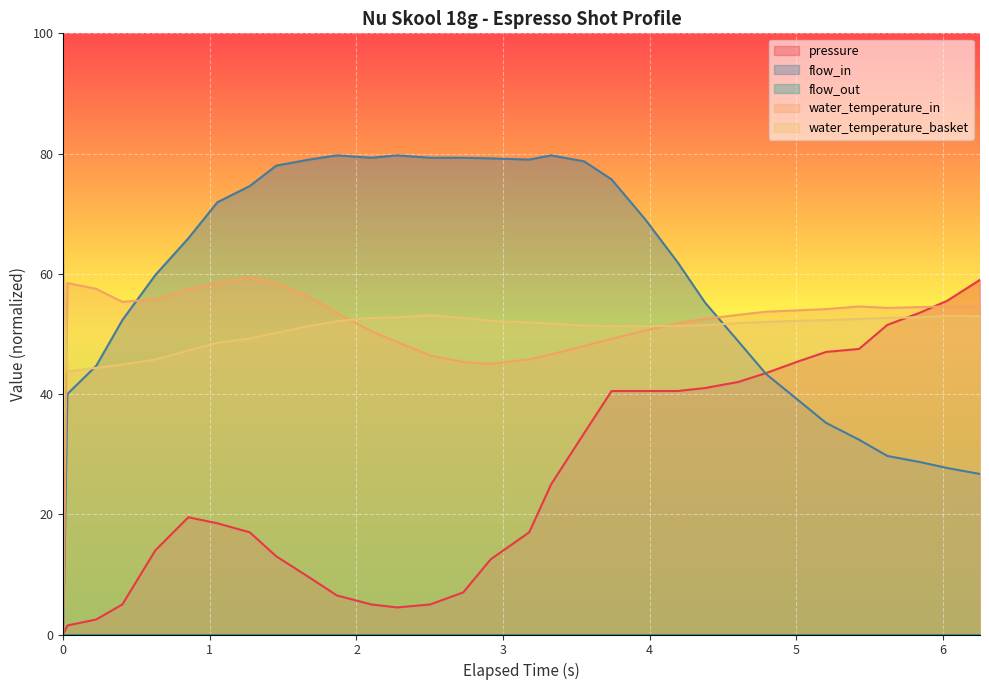

What is the highest value of the pressure series?

59.0